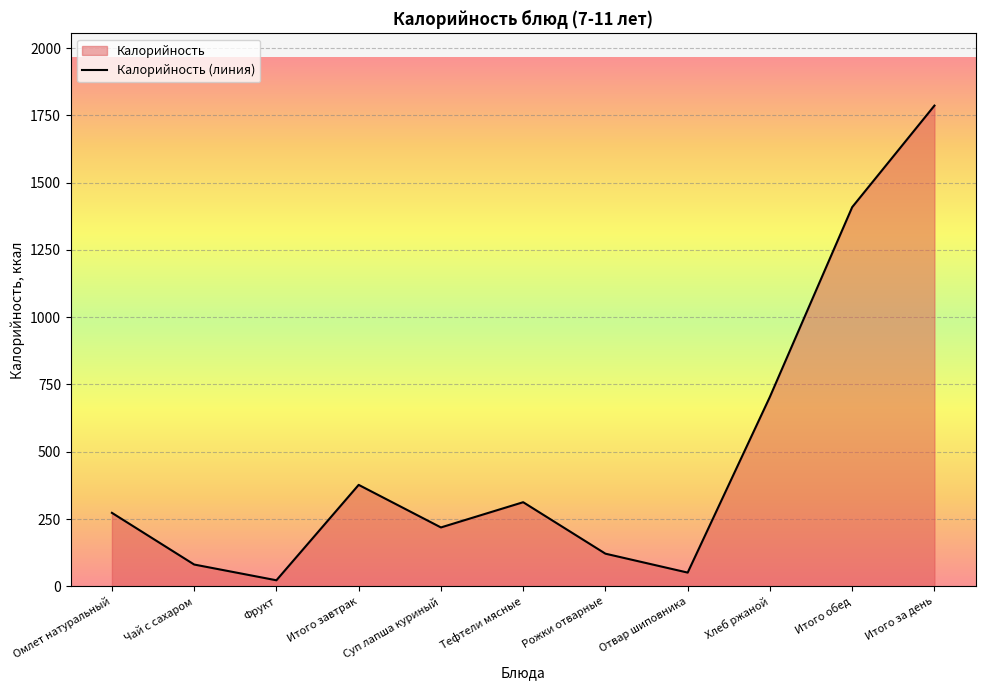

Reading left to right, transcribe all the data shown in this chart.

Омлет натуральный=273.2	Чай с сахаром=81.2	Фрукт=22.7	Итого завтрак=377.1	Суп лапша куриный=219.0	Тефтели мясные=312.7	Рожки отварные=121.5	Отвар шиповника=51.2	Хлеб ржаной=704.5	Итого обед=1408.9	Итого за день=1786.0